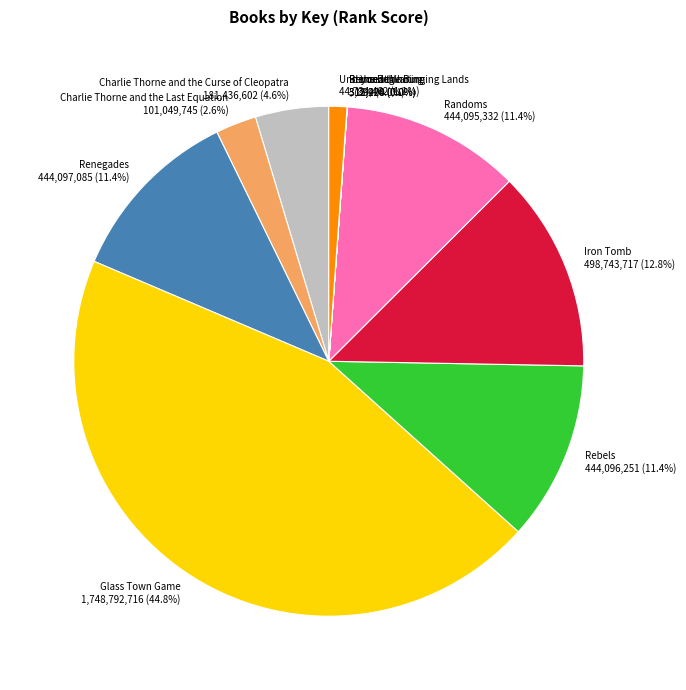

What percentage is the Renegades slice, to the nearest percent?

11%